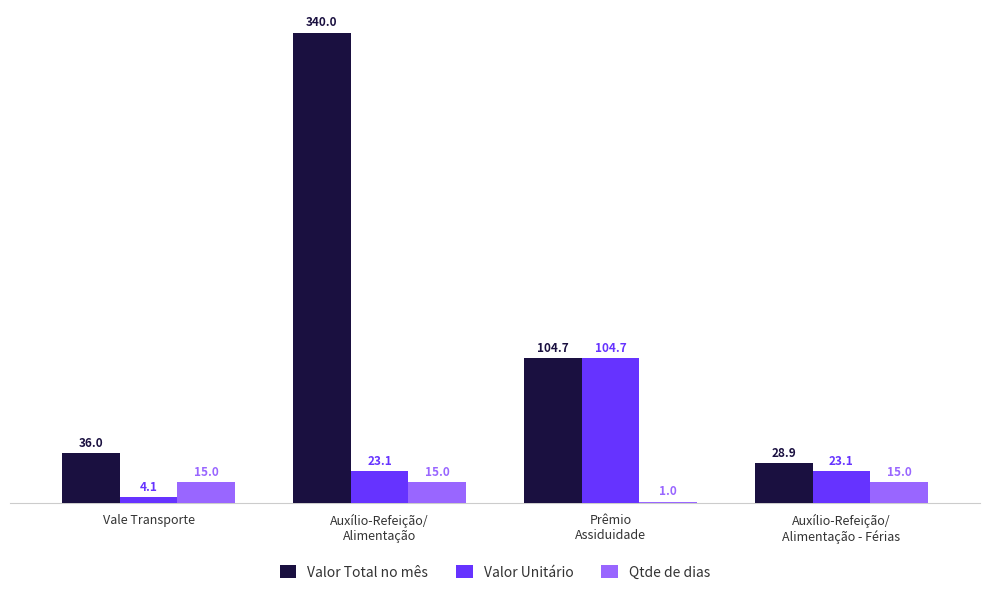

What are all the series names shown in the legend?

Valor Total no mês, Valor Unitário, Qtde de dias